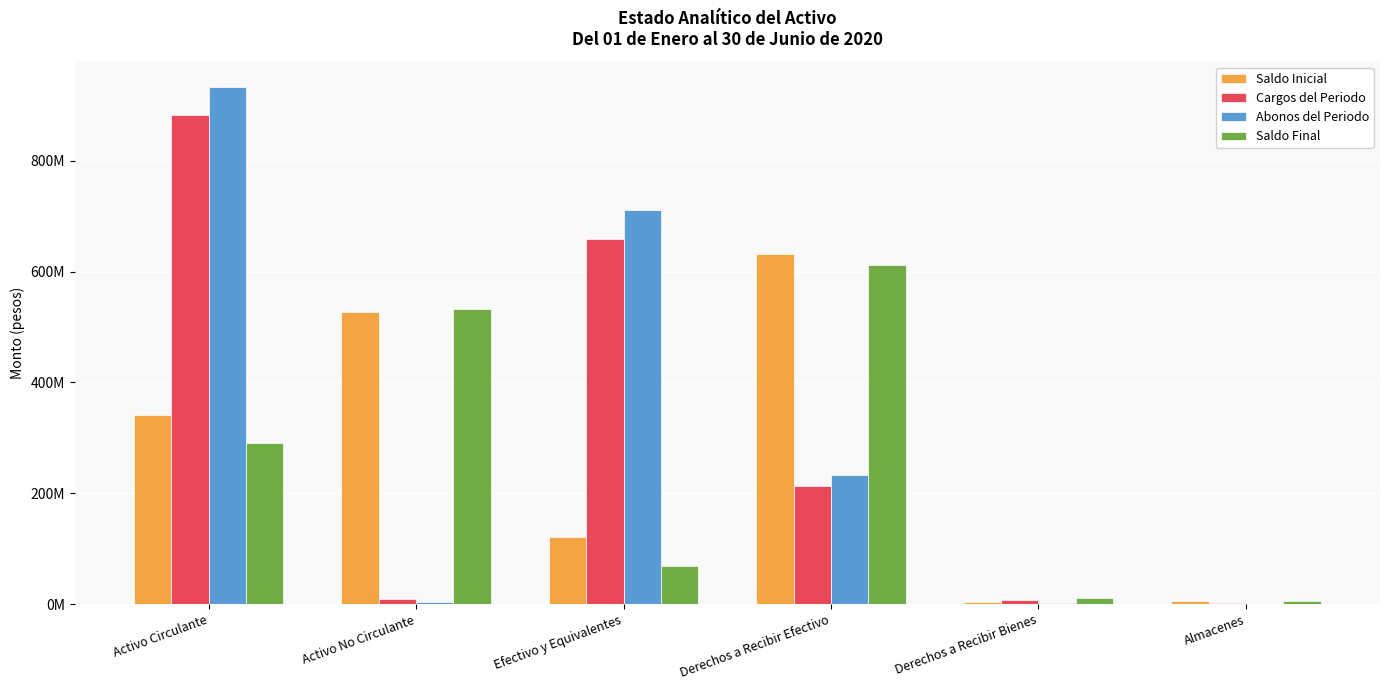

What are all the series names shown in the legend?

Saldo Inicial, Cargos del Periodo, Abonos del Periodo, Saldo Final